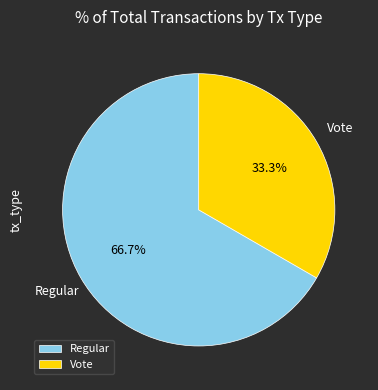

Does Regular account for over 50% of the chart?

Yes